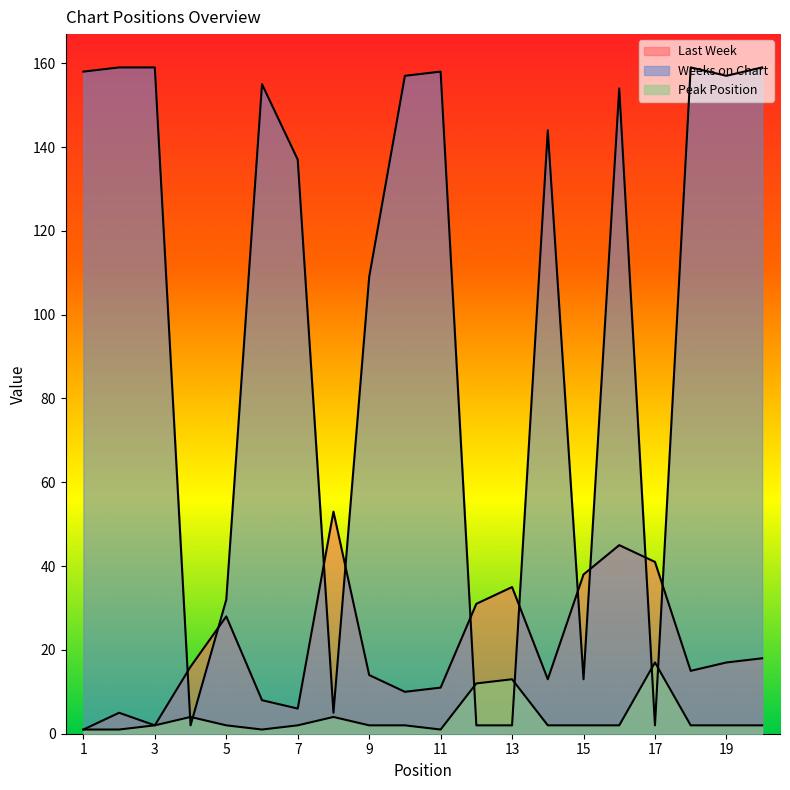

What is the value of the Peak Position point at the 17th from the left?

17